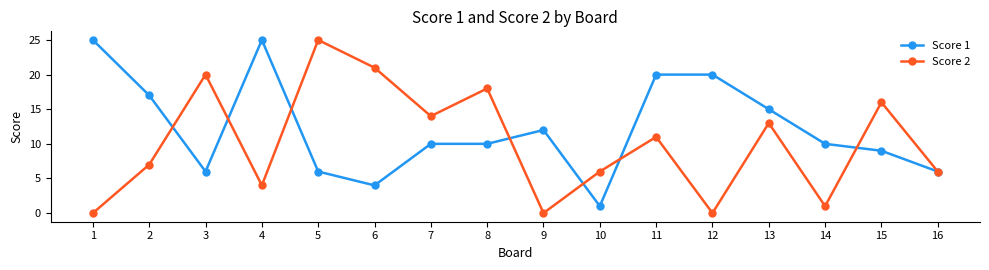

What is the value of the Score 2 point at the 13th from the left?

13